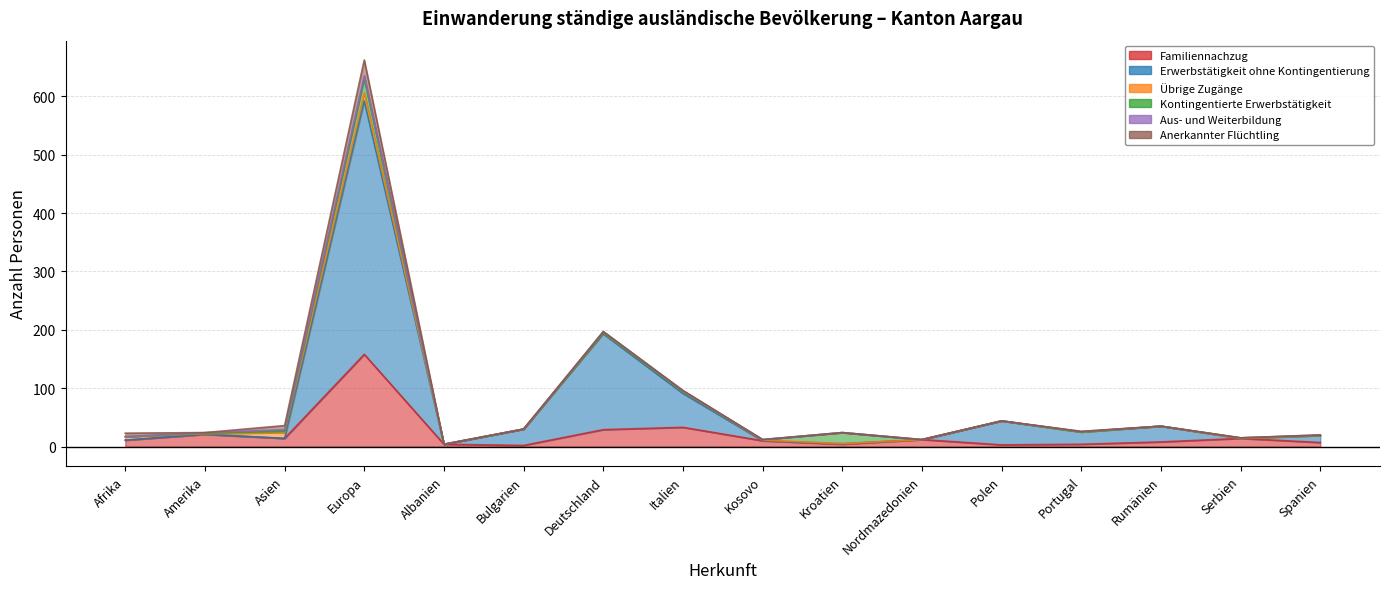

Which series ends up on top after the final intersection of Anerkannter Flüchtling and Aus- und Weiterbildung?

Anerkannter Flüchtling